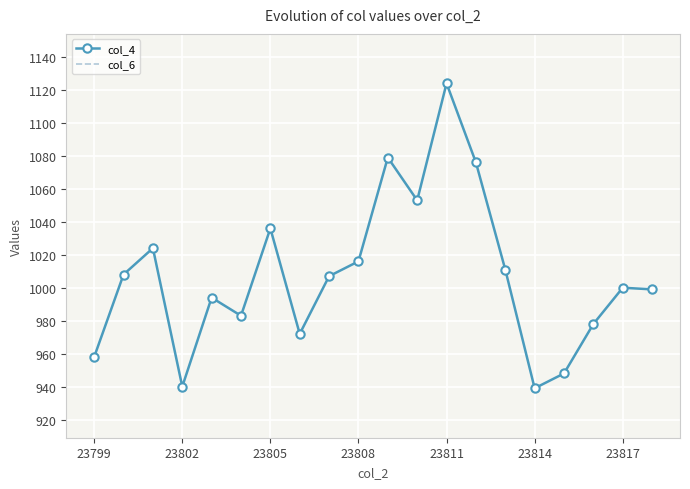

True or false: col_4 has more than 2 interior local peaks.

True